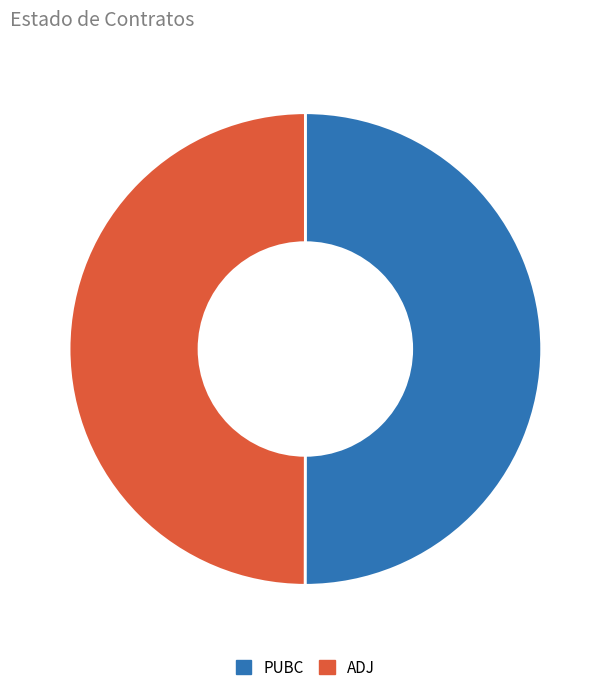

Combined, do ADJ and PUBC account for over 50%?

Yes